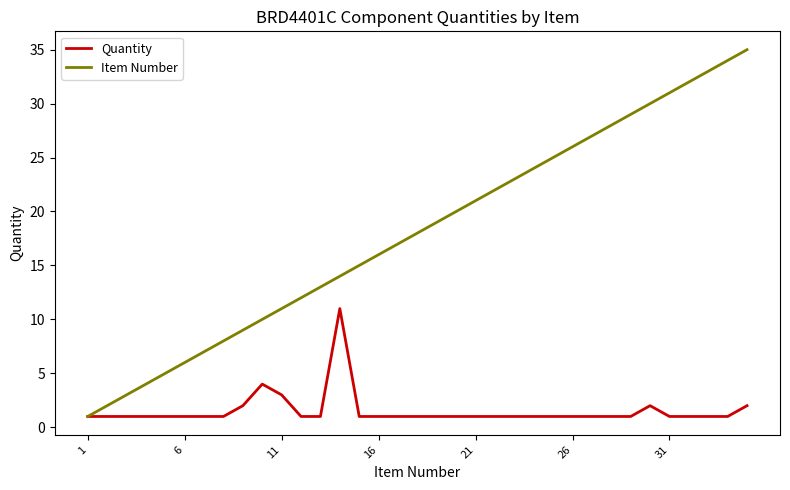

Rank the series by their average value, from highest to lowest.

Item Number, Quantity